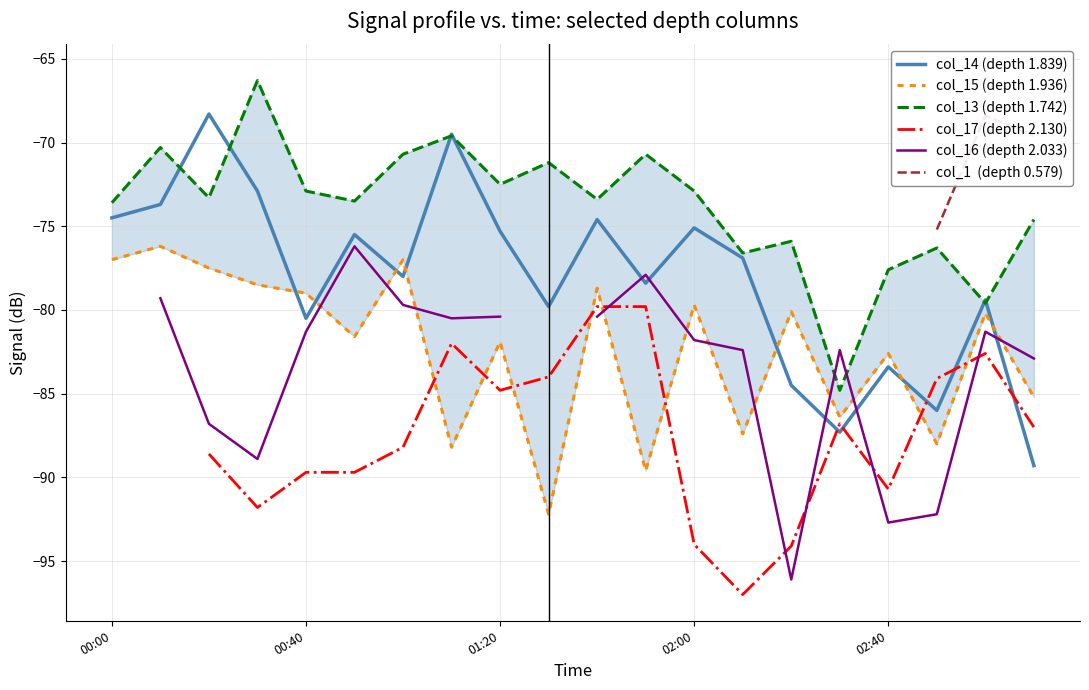

At which label does col_14 (depth 1.839) first exceed -76?

00:00